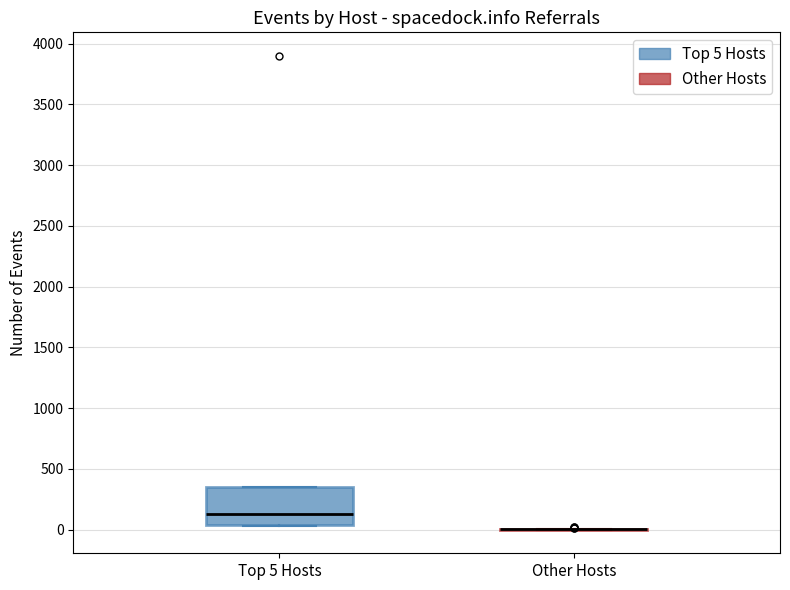

Reading left to right, transcribe this box plot: for each box, give where its median line is, the range the box spans, and where its two whiskers end, as read against the y-axis. The values are not printed on the chart, so give them approximately, as read against the axis.

Top 5 Hosts: median 150, box 50 to 350, whiskers 50 to 350
Other Hosts: box collapsed to a line at 0, whiskers 0 to 0